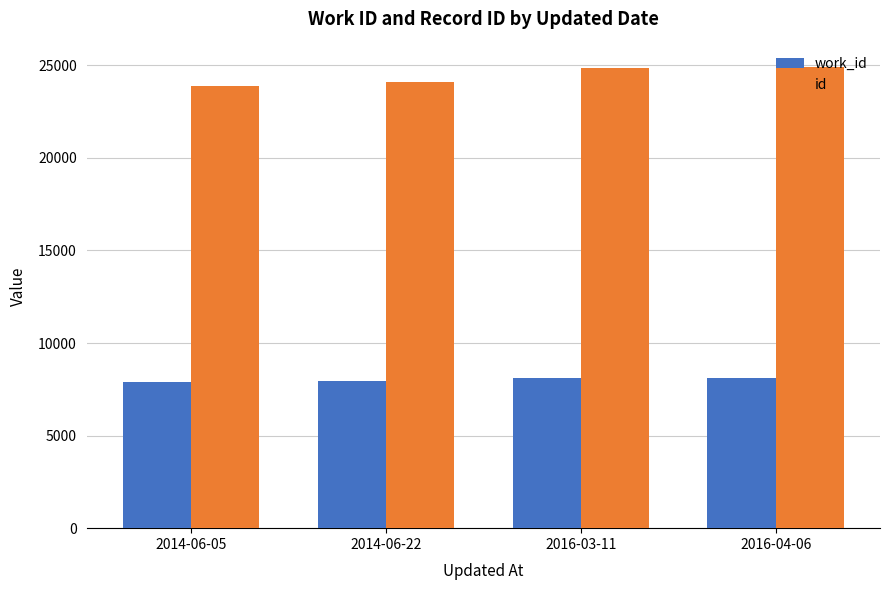

What position from the right is 2014-06-22?

3